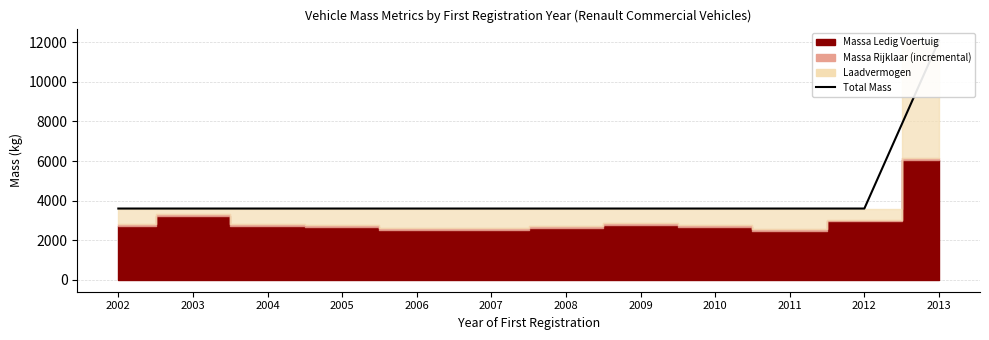

What is the approximate value at 2003?

3600